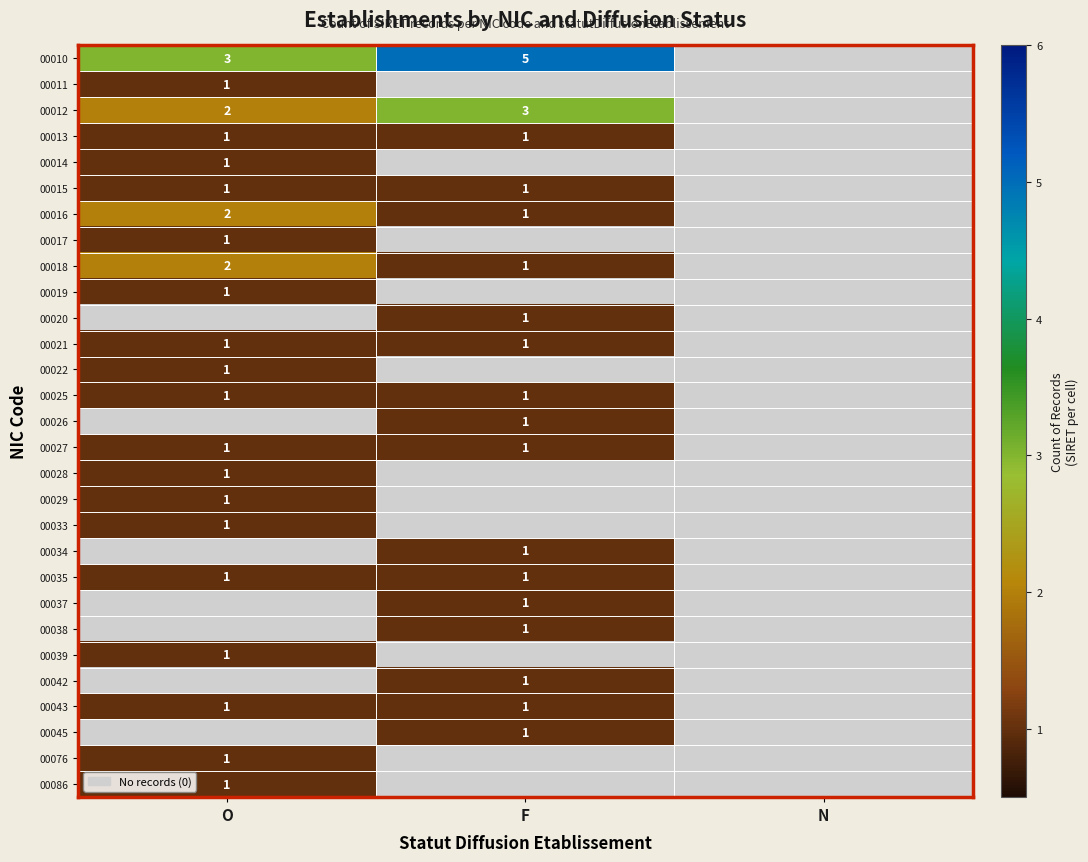

True or false: 00013 has a value of 1 at F.

True